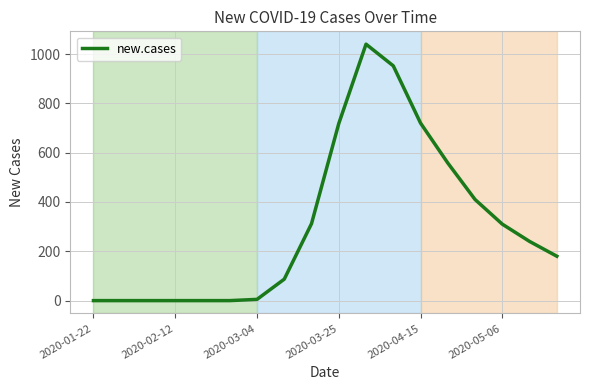

What is the difference between the maximum and minimum values?

1040